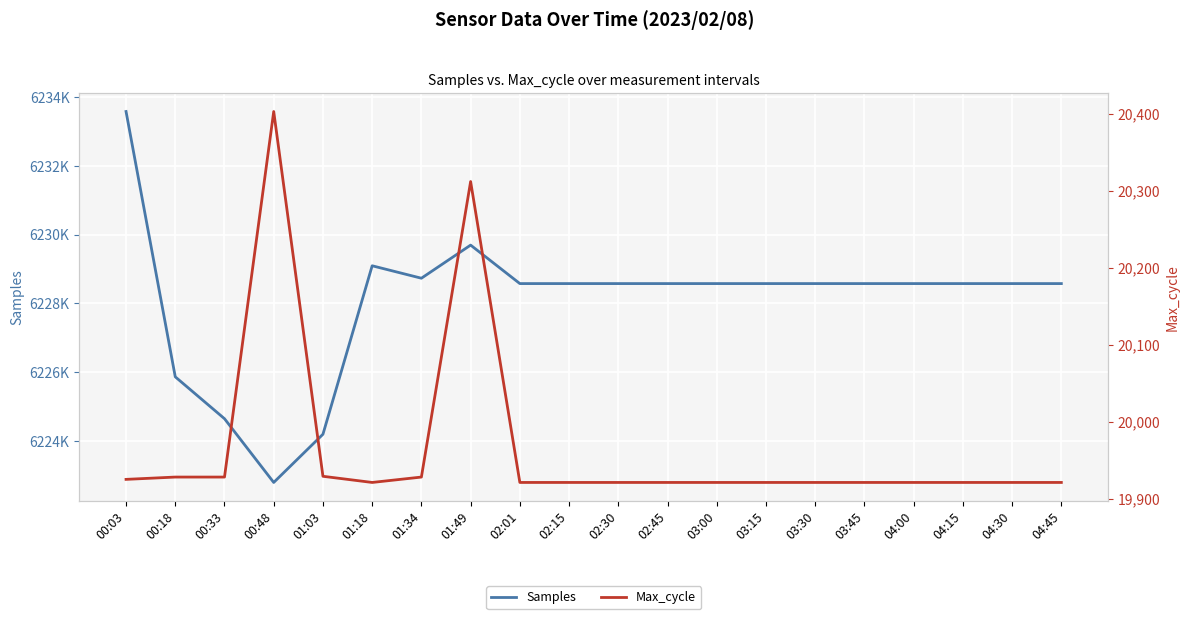

At how many categories does at least one series exceed 450092?

20